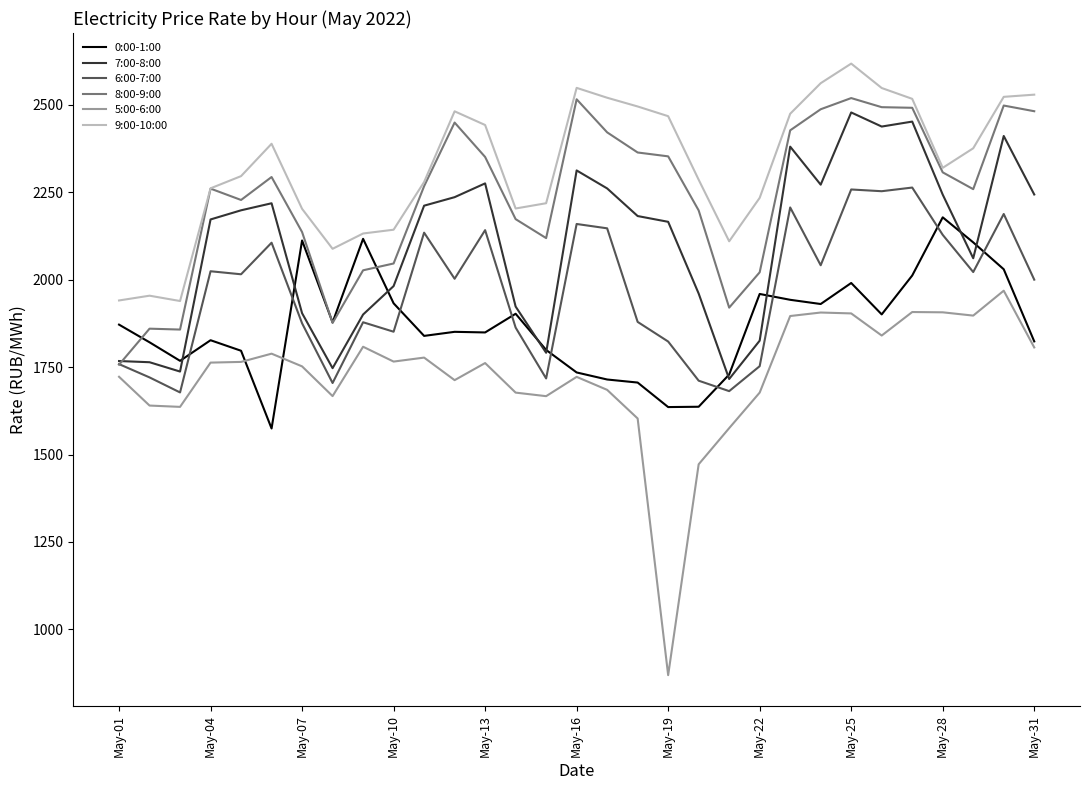

What is the minimum value for 8:00-9:00?

1757.1